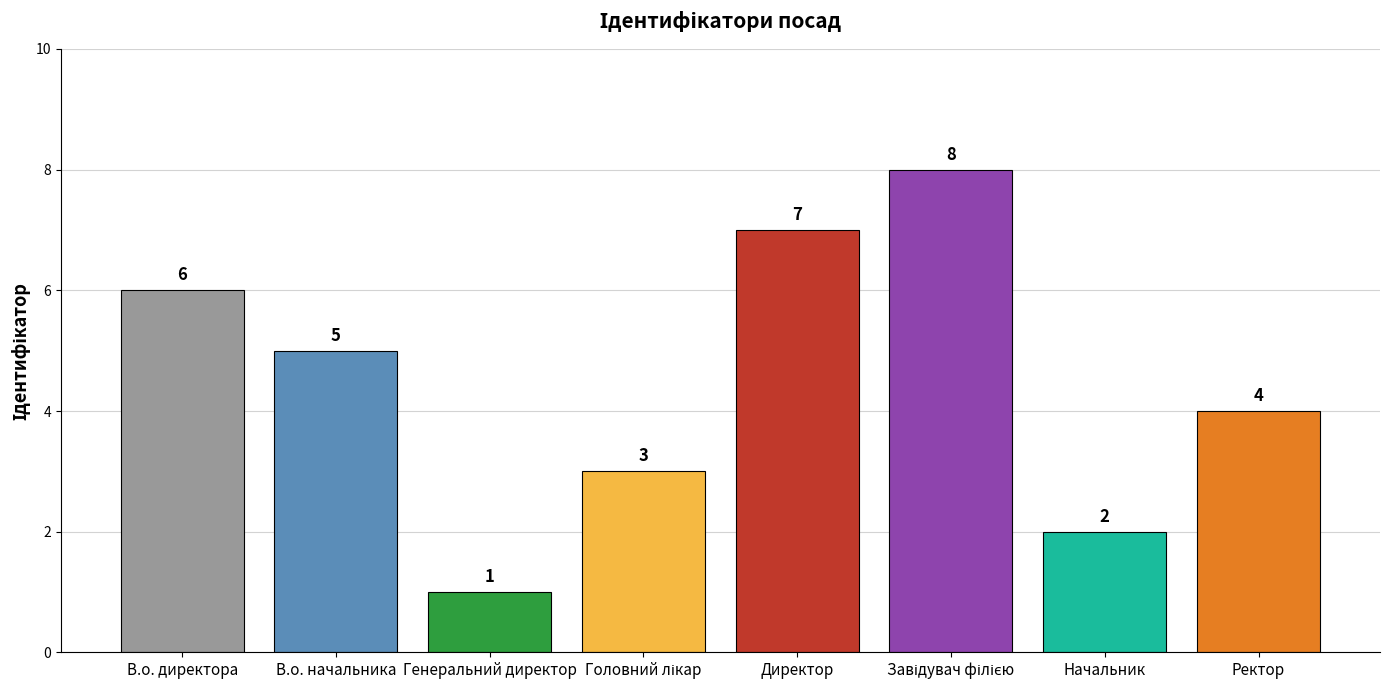

What is the greatest value displayed?

8